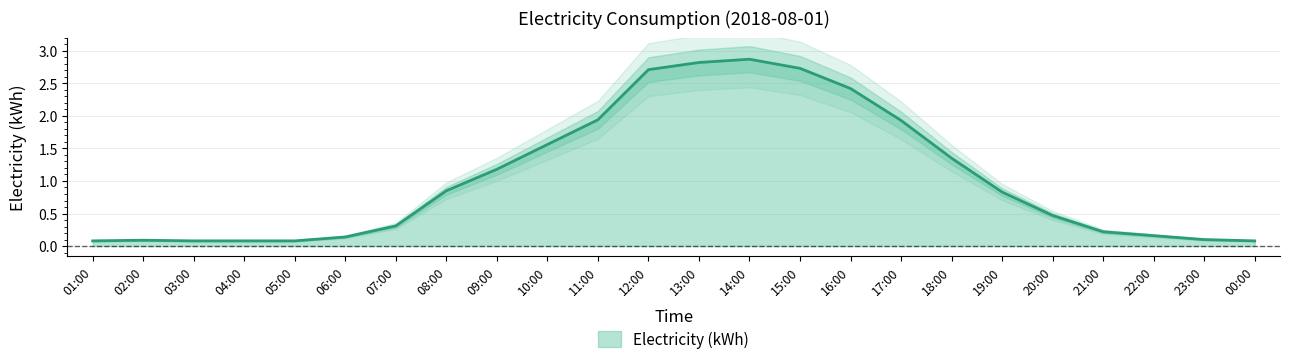

What is the smallest value displayed?

0.1